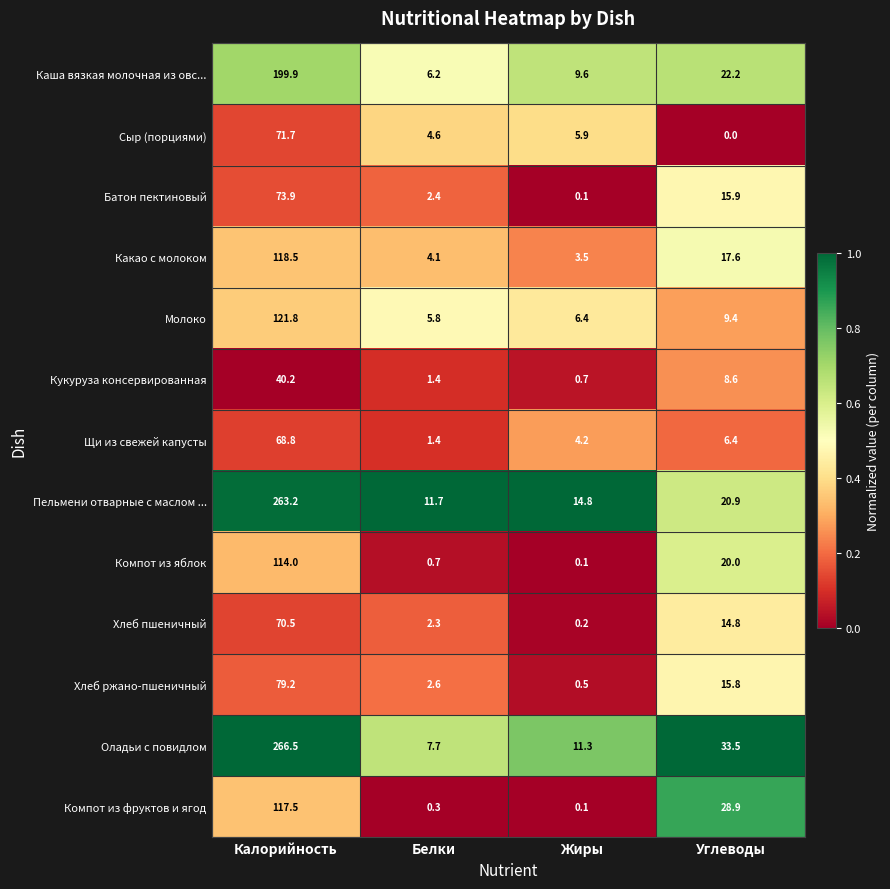

Rank the series by their maximum value, from lowest to highest.

Кукуруза консервированная, Щи из свежей капусты, Хлеб пшеничный, Сыр (порциями), Батон пектиновый, Хлеб ржано-пшеничный, Компот из яблок, Компот из фруктов и ягод, Какао с молоком, Молоко, Каша вязкая молочная из овс..., Пельмени отварные с маслом ..., Оладьи с повидлом